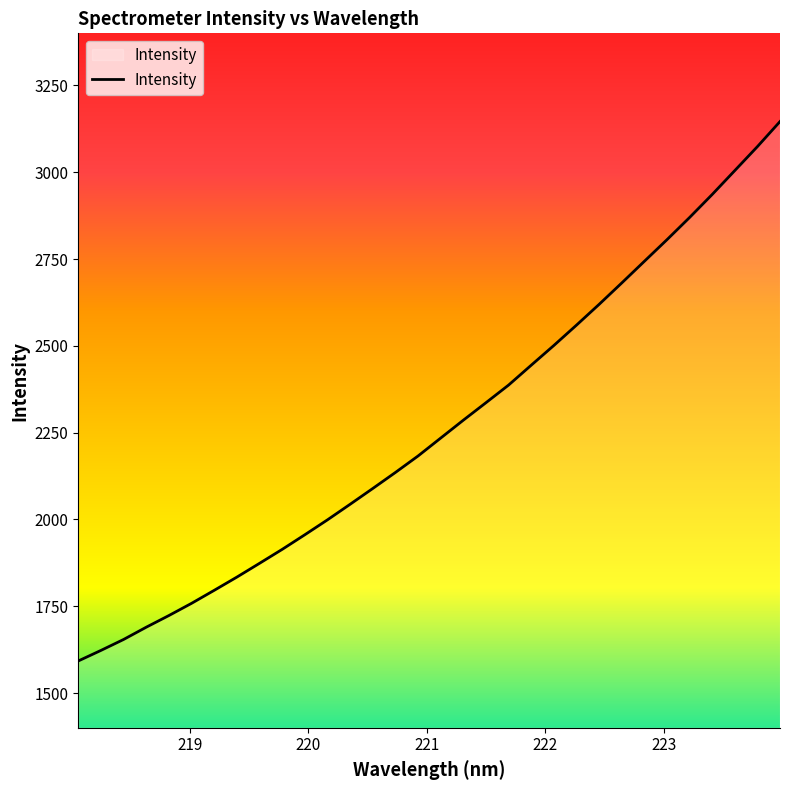

Reading left to right, list all the values displayed in this chart.

1592.4	1622.8	1654.3	1689.6	1723.3	1758.4	1795.8	1833.9	1873.6	1913.8	1955.9	1998.9	2043.7	2089.2	2135.3	2182.8	2234.3	2285.8	2336.2	2387.0	2444.2	2501.0	2559.6	2619.3	2680.9	2743.3	2805.6	2869.5	2935.8	3004.7	3073.7	3145.9